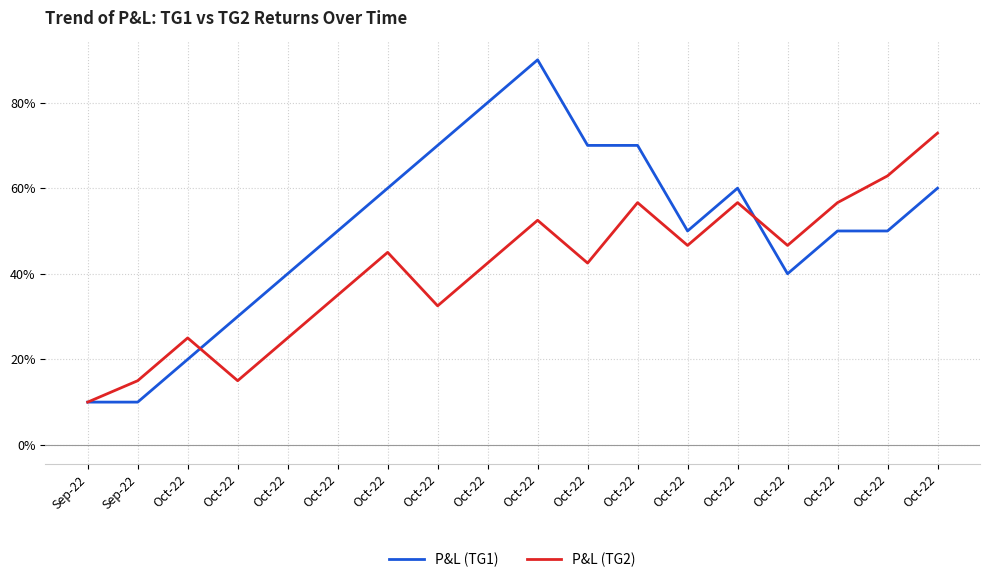

How many lines are shown in the chart?

2